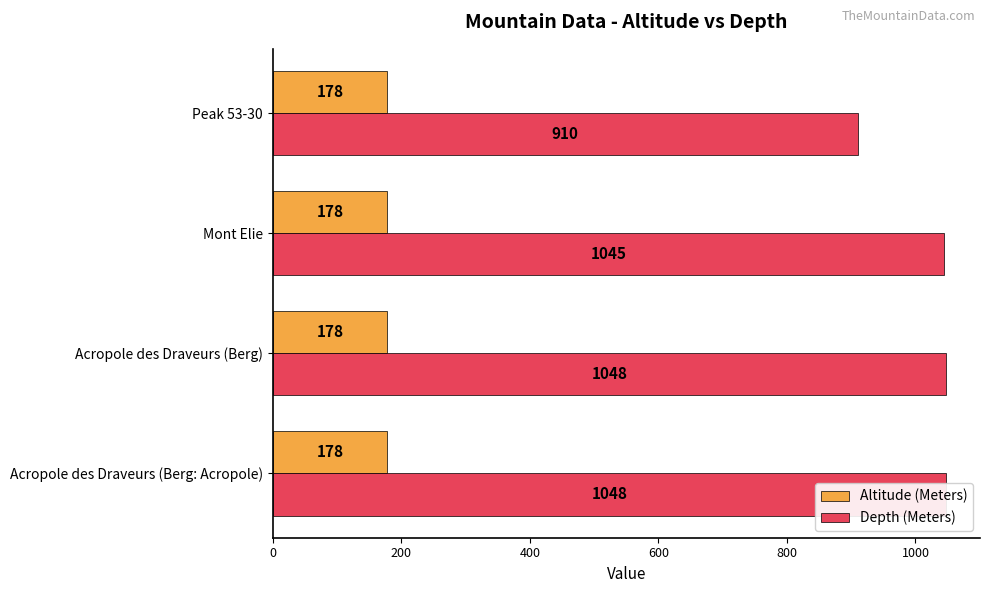

What is the highest value of the Depth (Meters) series?

1048.0